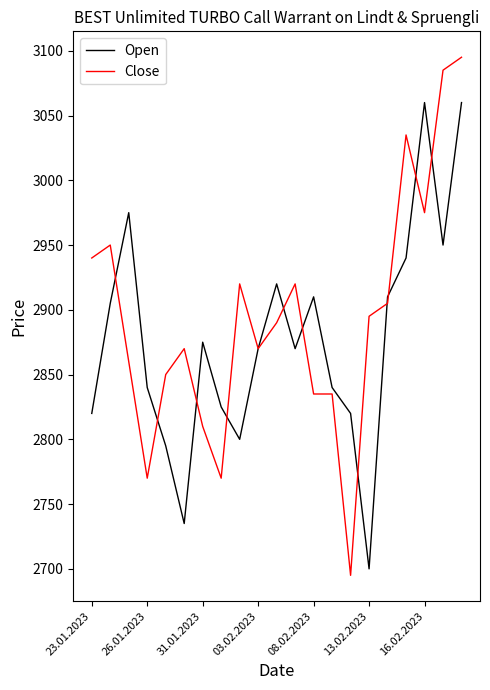

True or false: Open and Close intersect in this chart.

True